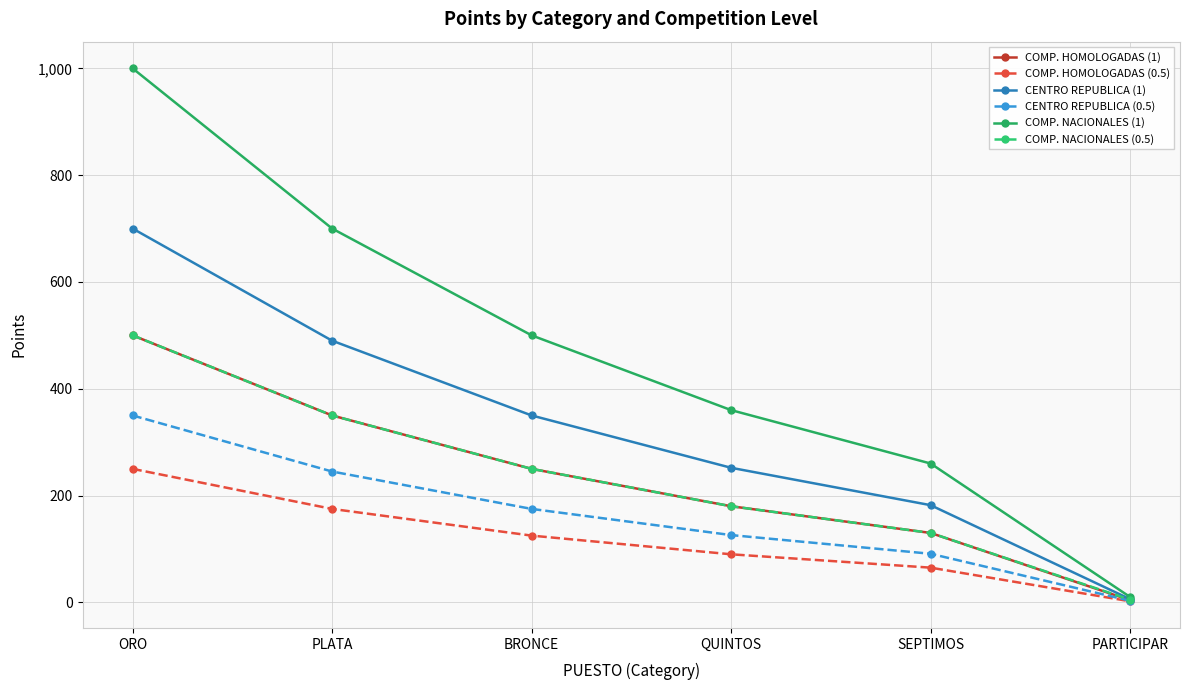

What is the label of the 6th point from the right?

ORO